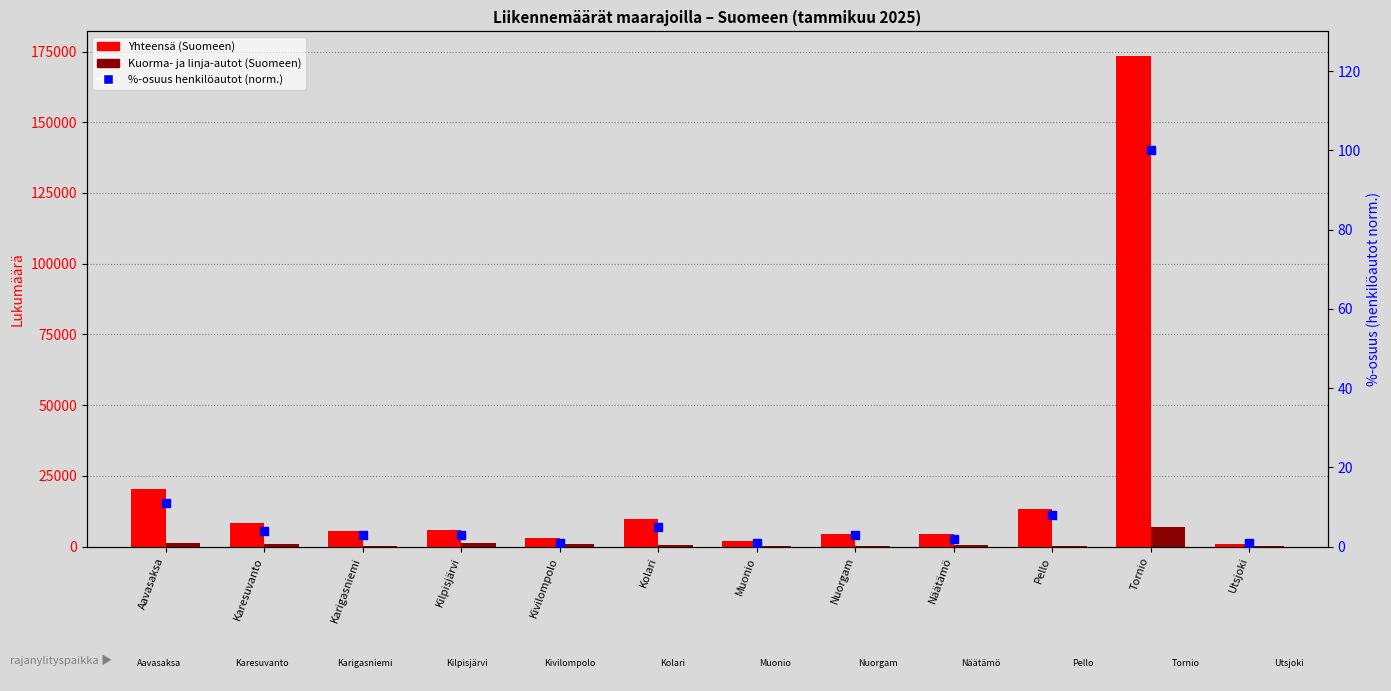

Which series has the largest Y range (max minus min)?

Yhteensä (Suomeen)